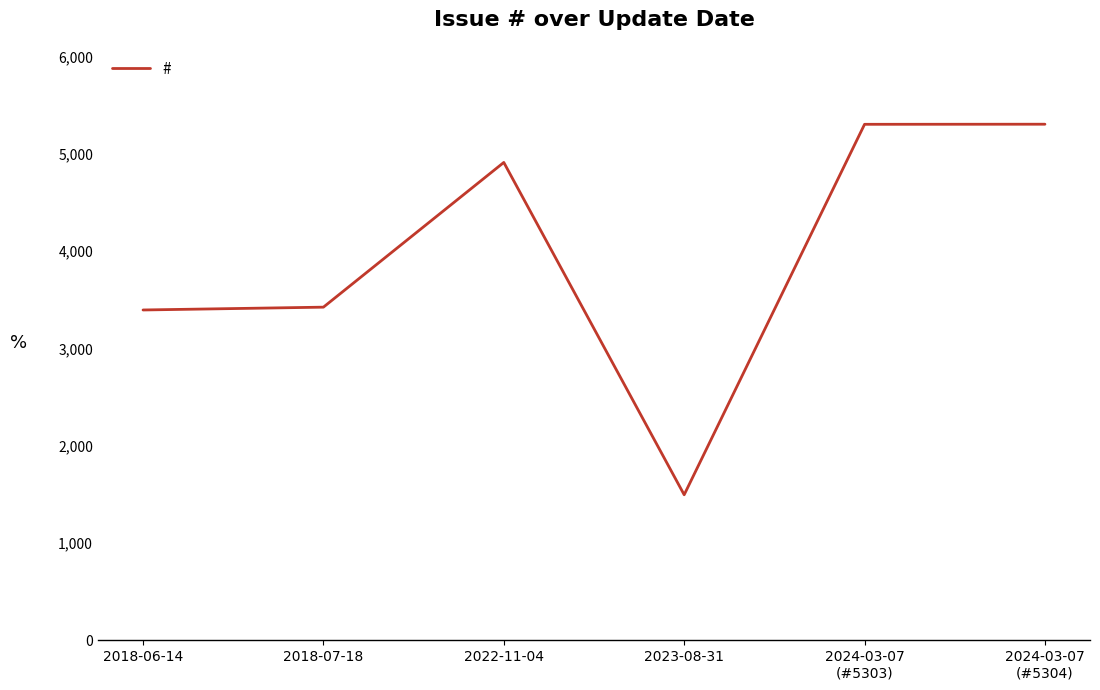

Is it true that the value at 2024-03-07
(#5303) is 1334?

False